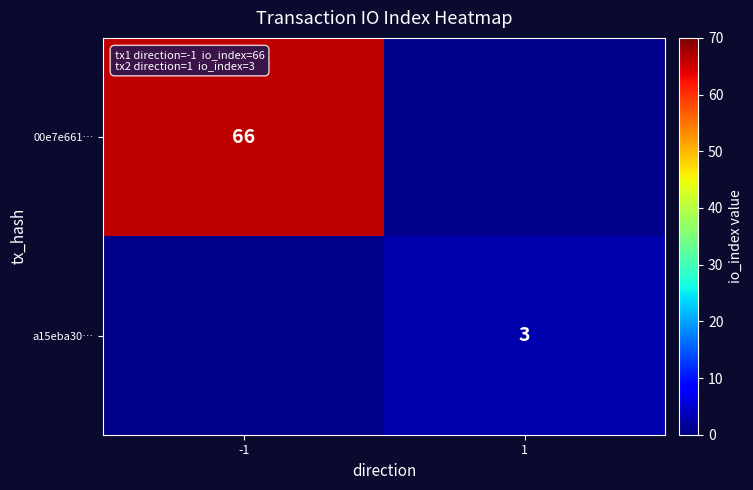

Is it true that a15eba30… equals 3 at 1?

True